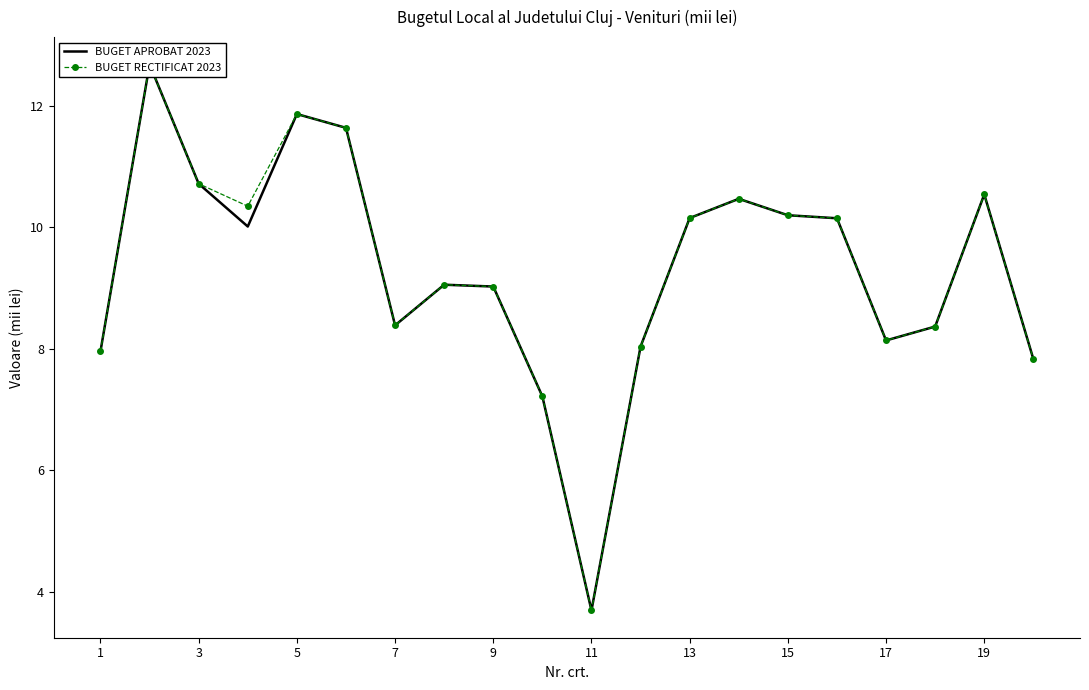

In BUGET RECTIFICAT 2023, how many points are lower than both neighbors (excluding endpoints)?

4